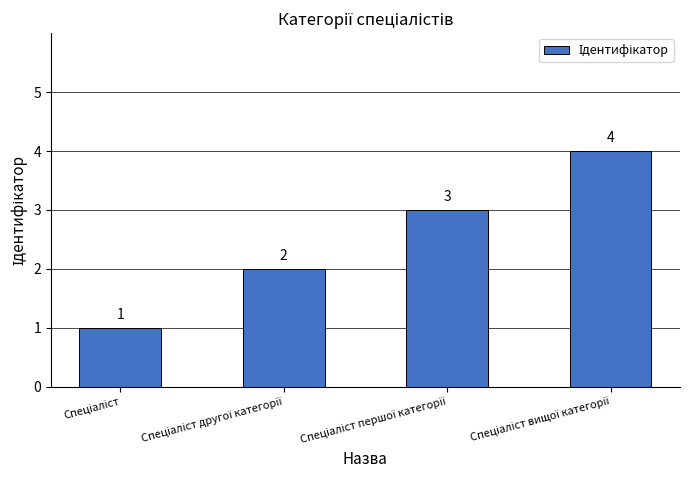

How many bars are there in total?

4